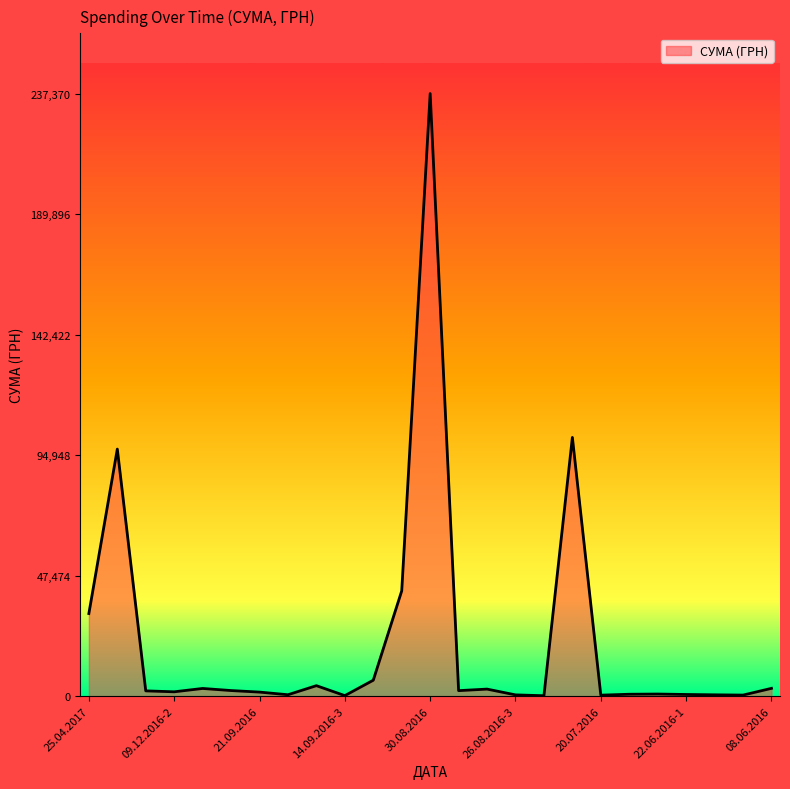

At which label is the value closest to 118752?

01.08.2016